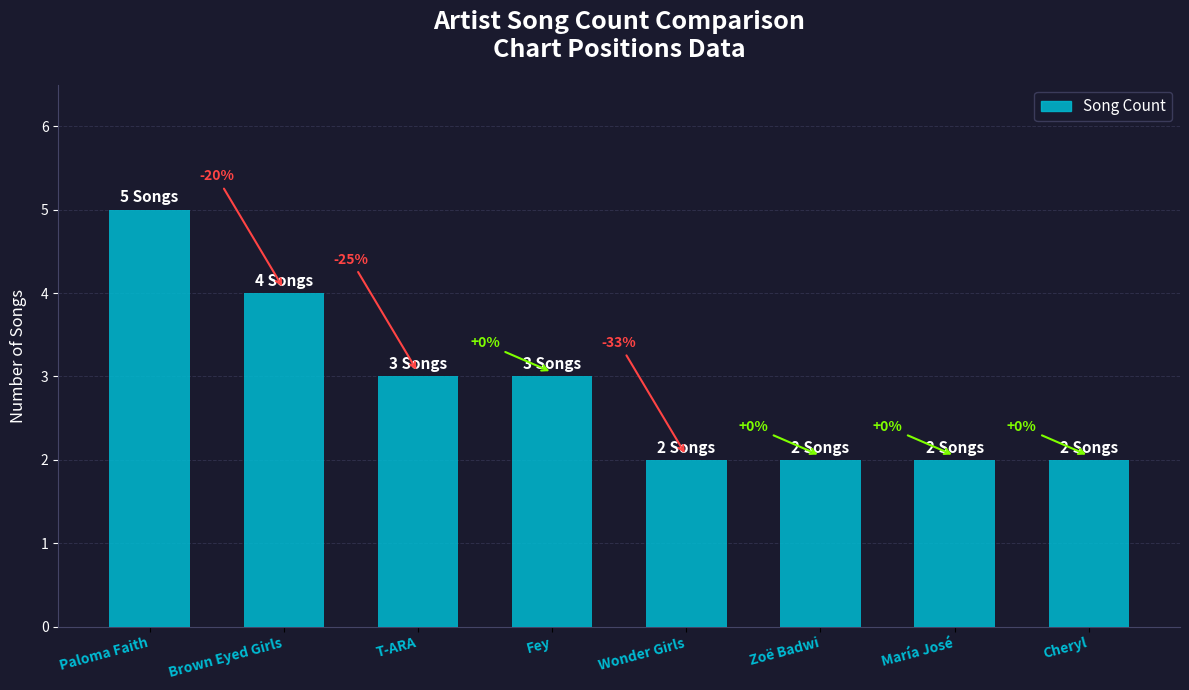

Approximately how many times larger is the value at Paloma Faith compared to Cheryl?

2.5